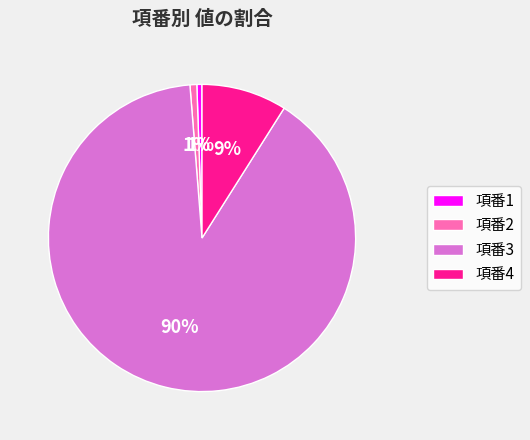

What is the largest slice in the pie chart?

項番3